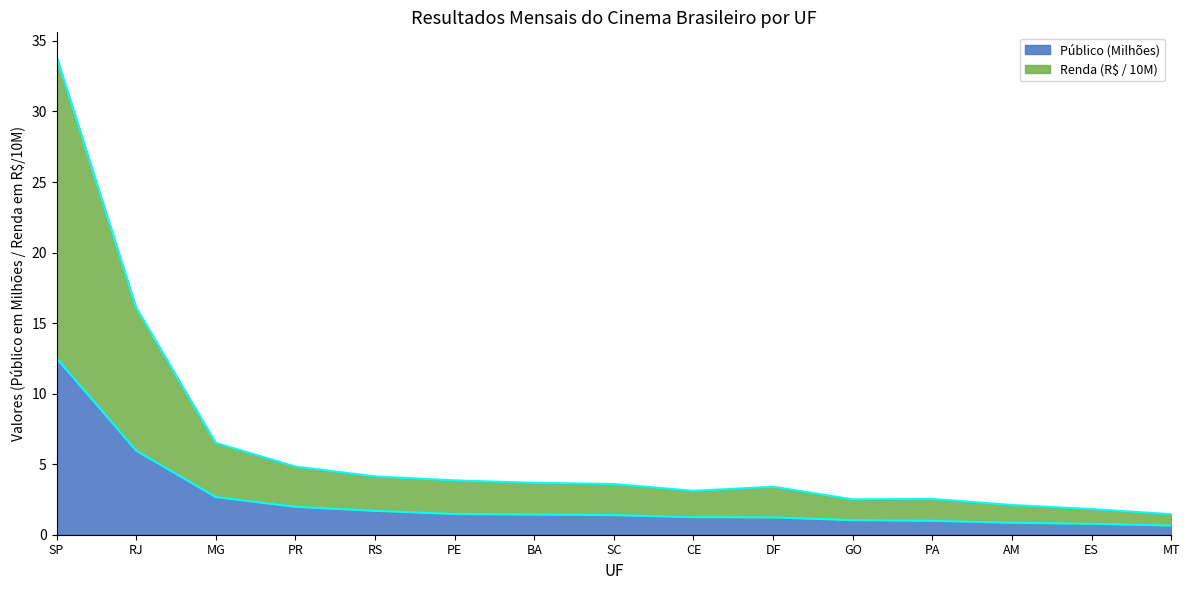

Rank the series by their average value, from lowest to highest.

Público, Renda (R$)